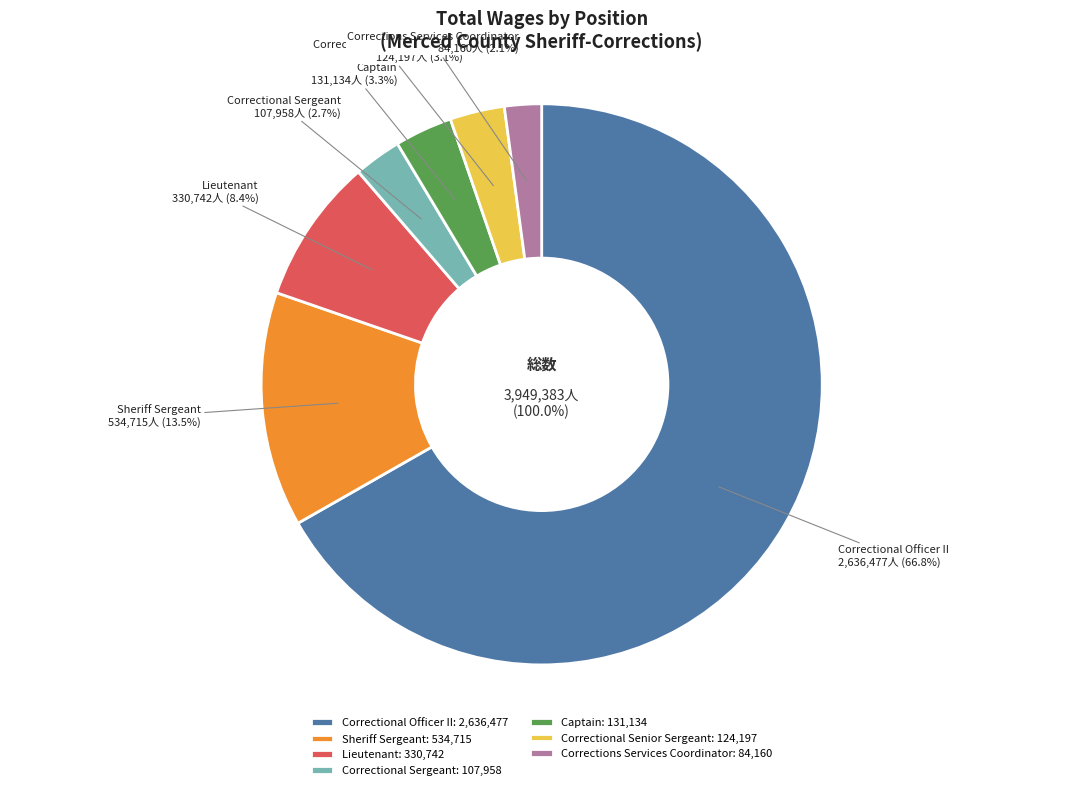

Is there a majority slice in this chart?

Yes